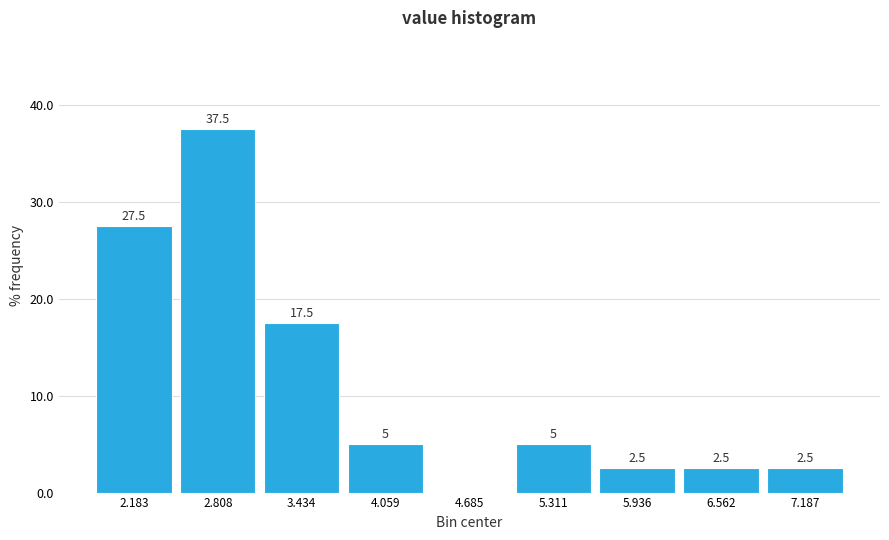

Over which range of the x-axis is the bar tallest?

2.5 to 3.1